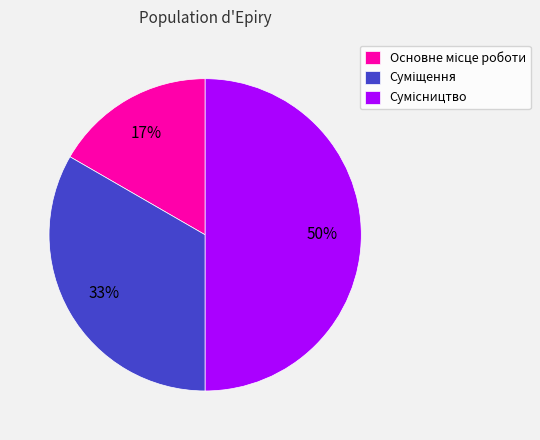

To the nearest percent, what is the difference between the largest and smallest slice percentages?

33%